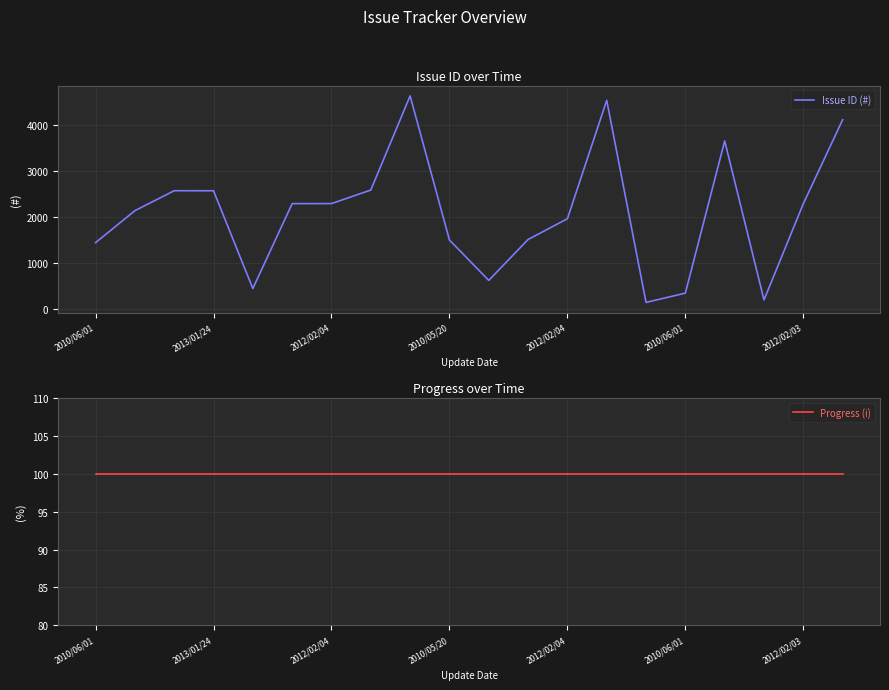

Is this an area chart (filled region under the line)?

No